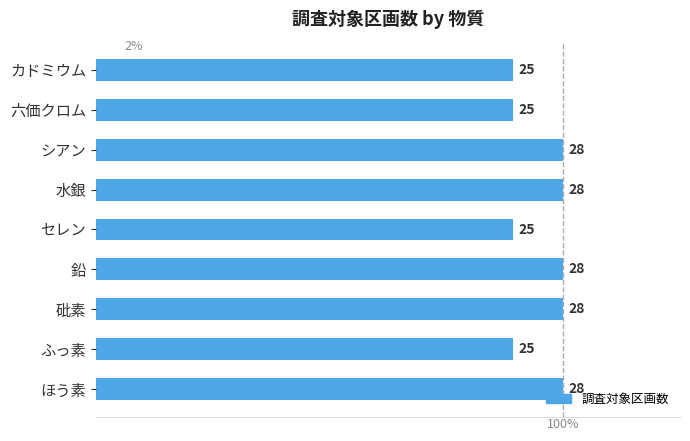

What is the difference between the second highest and second lowest values?

3